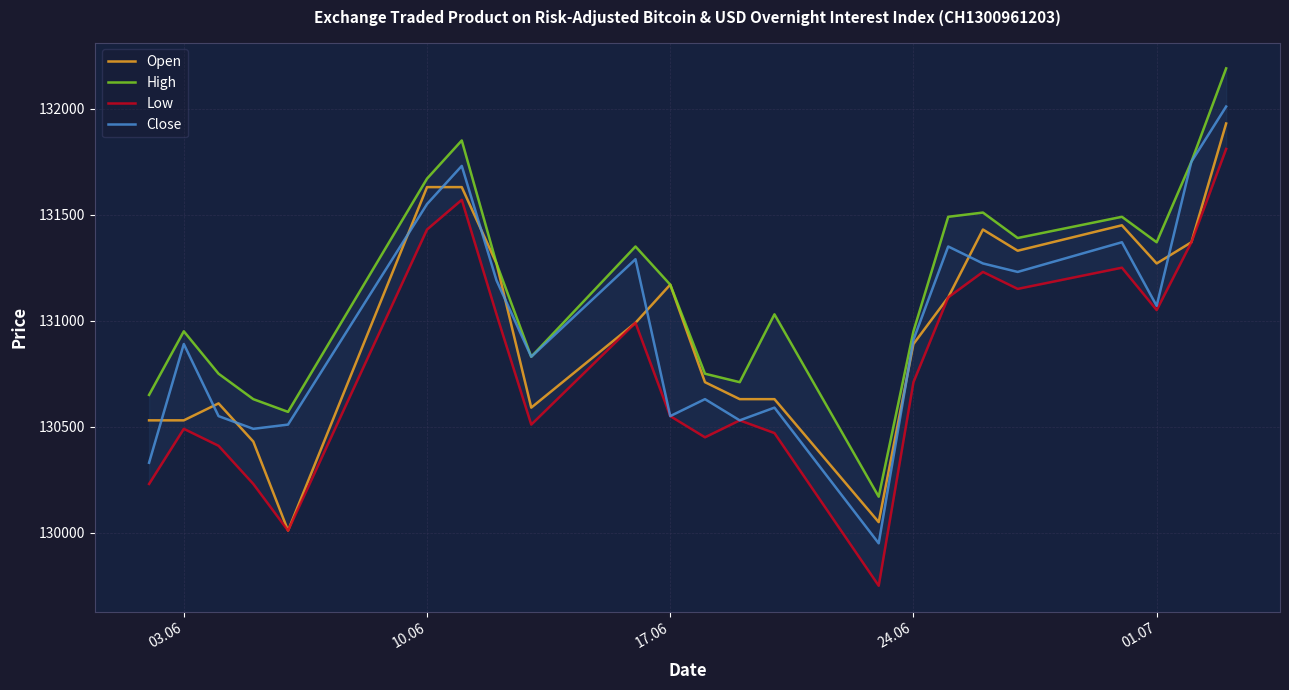

List the series in order of their peak value, lowest first.

Low, Open, Close, High